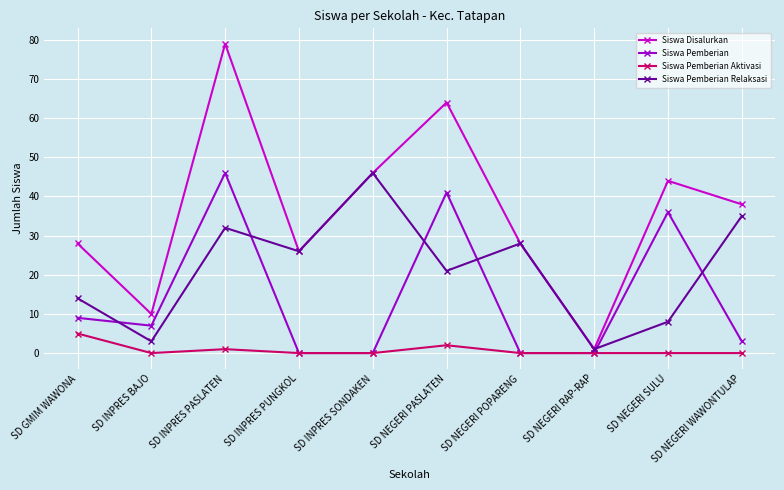

Where does the Siswa Disalurkan series first go above 38?

SD INPRES PASLATEN